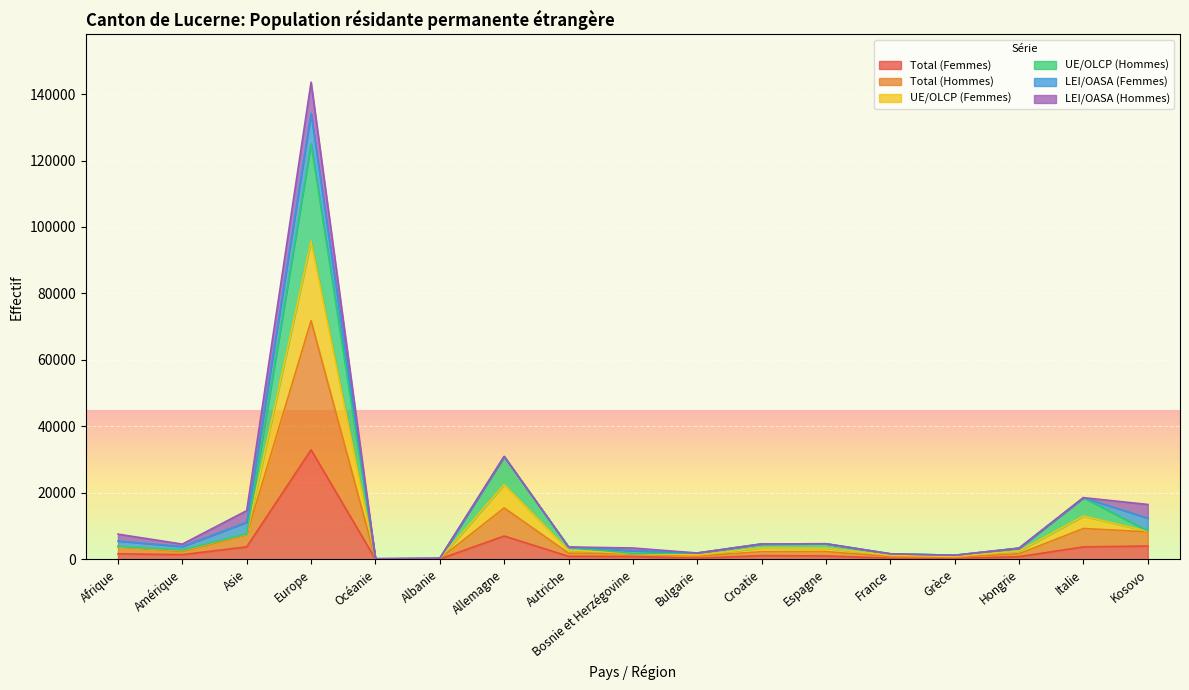

The value of Total (Femmes) at Asie is 6558. True or false?

False